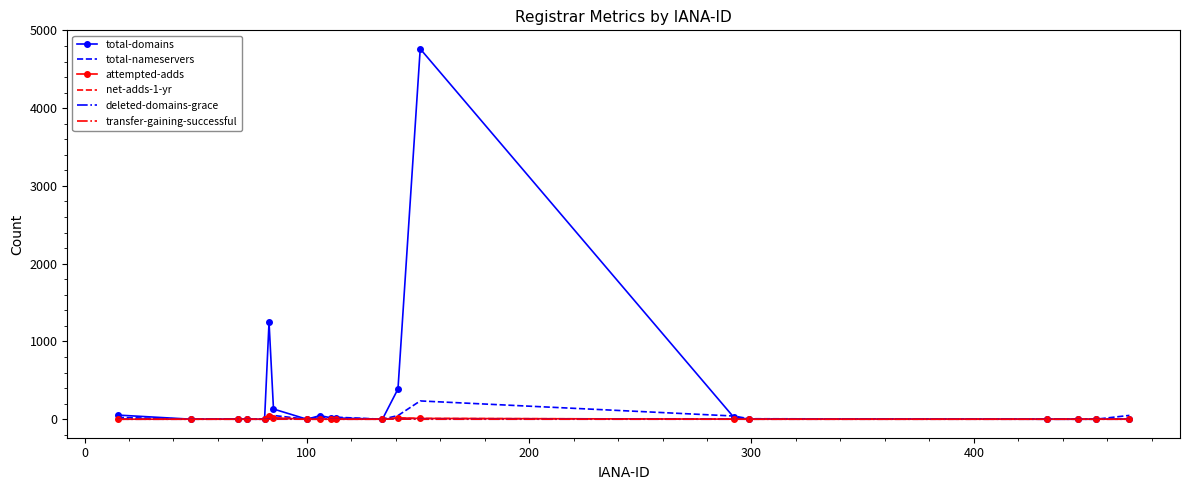

Which series has the widest spread of values?

total-domains